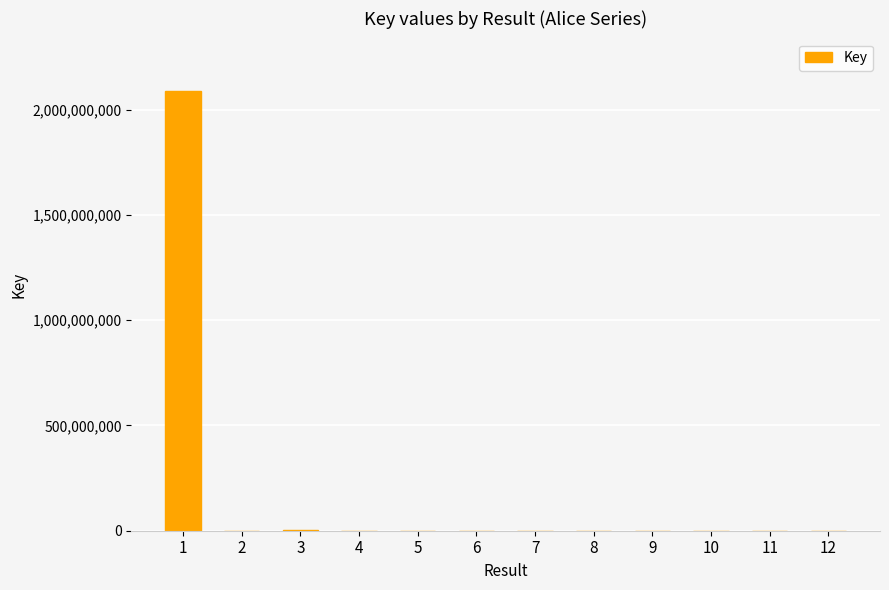

What is the greatest value displayed?

2086675029